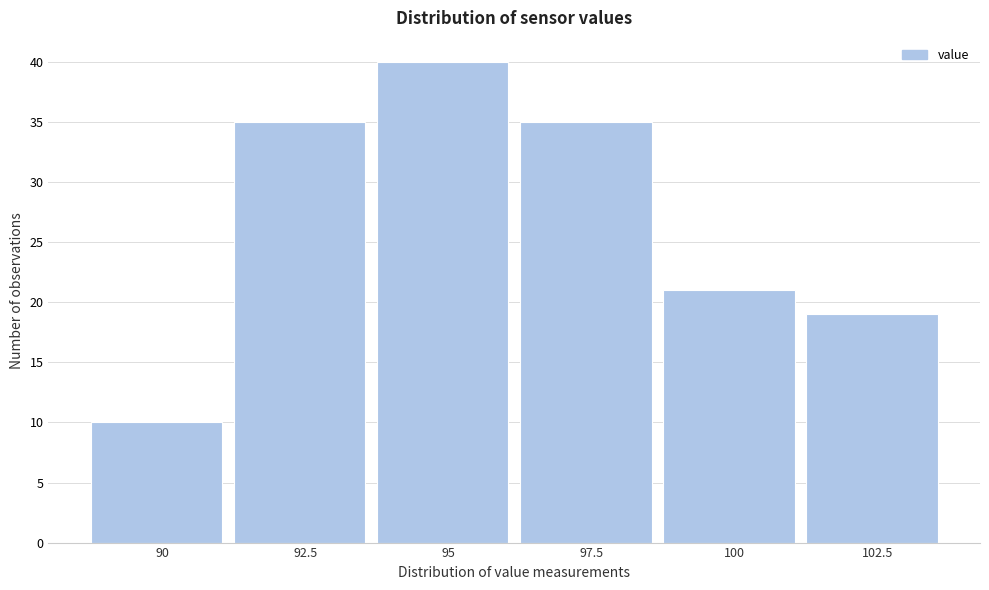

Reading left to right, what are all the values shown in this chart?

10	35	40	35	21	19